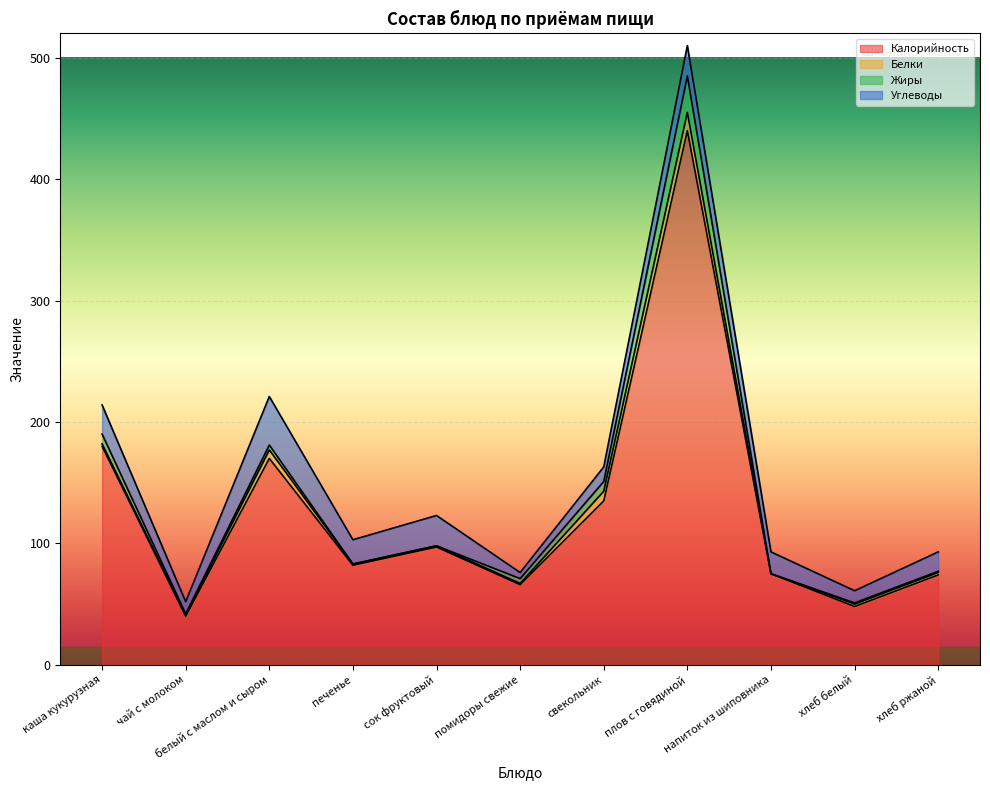

Which series has the widest spread of values?

Калорийность